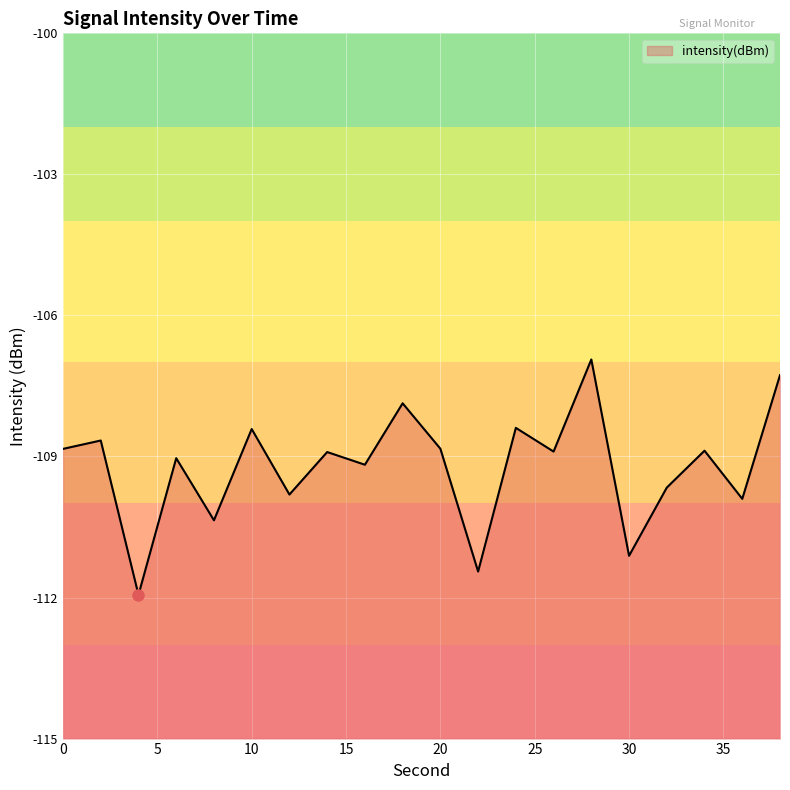

Reading right to left, extract all data points from this chart.

38=-107.3	36=-109.9	34=-108.9	32=-109.7	30=-111.1	28=-106.9	26=-108.9	24=-108.4	22=-111.4	20=-108.8	18=-107.9	16=-109.2	14=-108.9	12=-109.8	10=-108.4	8=-110.4	6=-109.0	4=-111.9	2=-108.7	0=-108.8